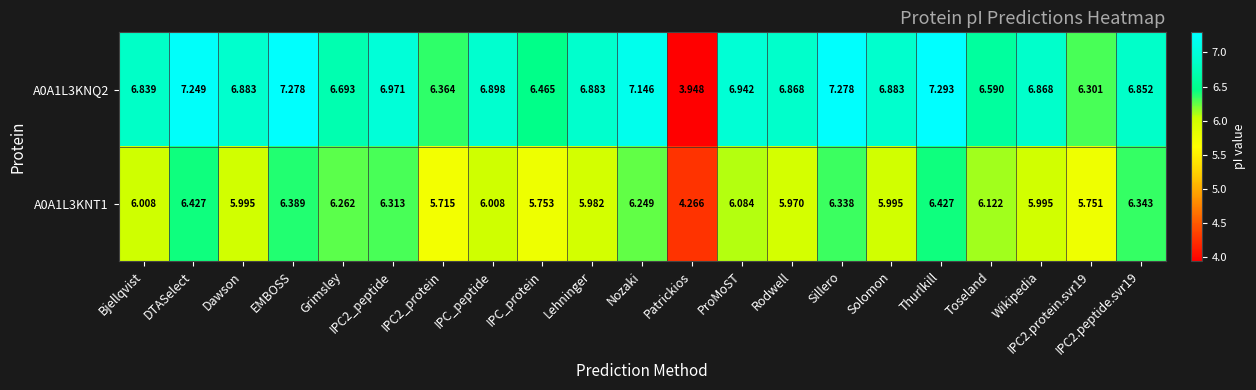

At which category does the chart reach its minimum across all series?

Patrickios